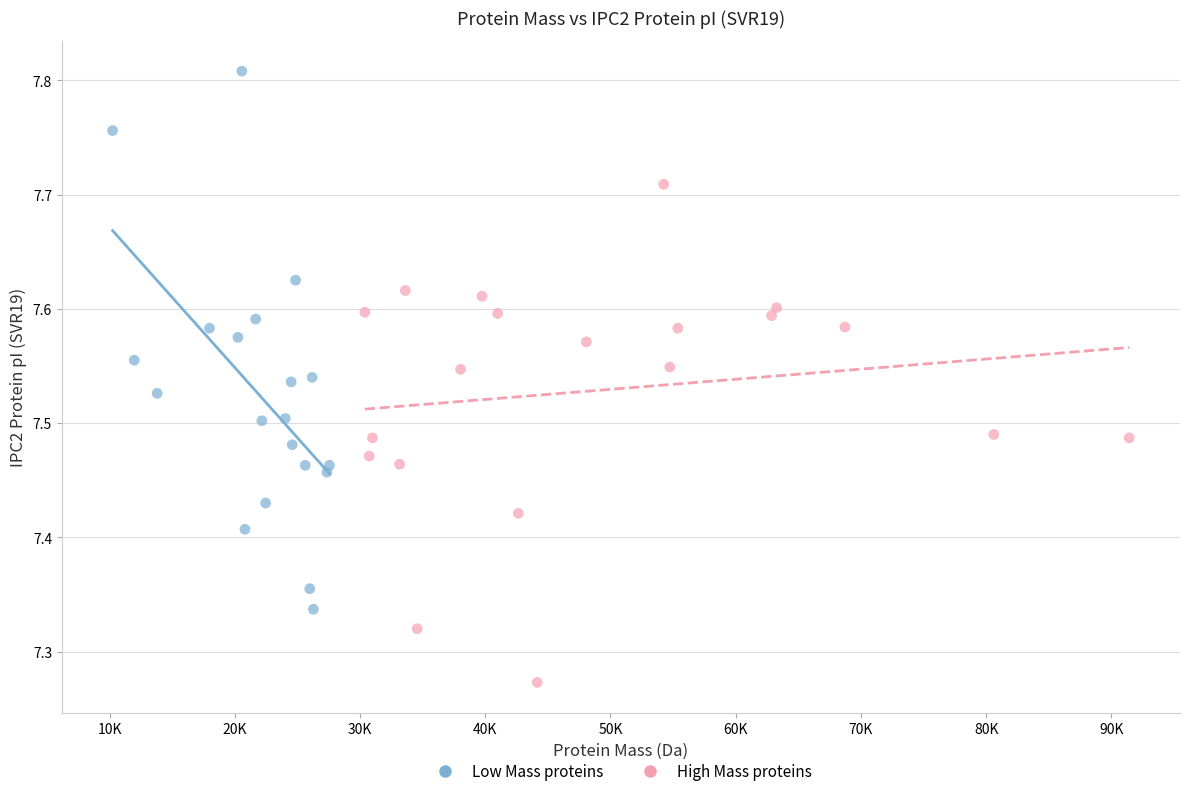

Which series reaches the minimum Y coordinate?

High Mass proteins